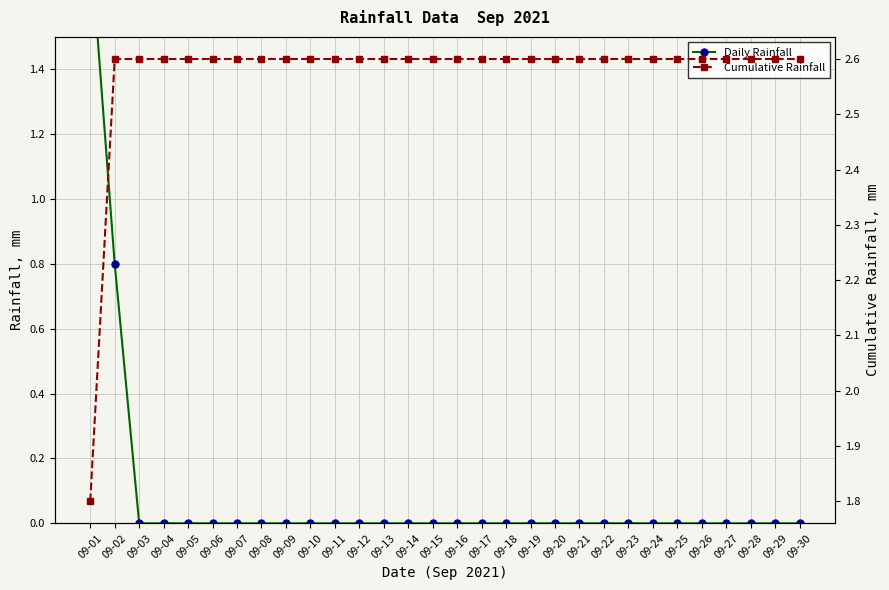

The value of Daily Rainfall at 09-10 is -1.0. True or false?

False